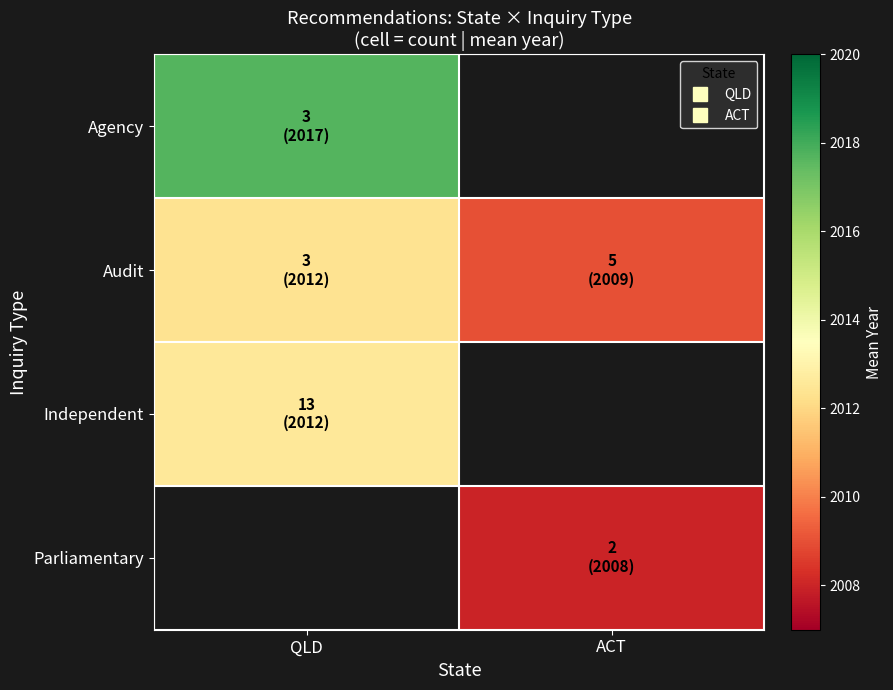

Which category has the highest value across all series?

QLD